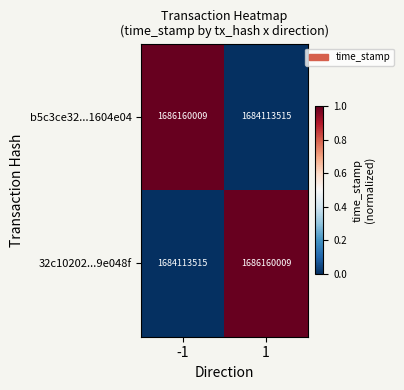

Rank the series at 1 from lowest to highest value.

b5c3ce32...1604e04, 32c10202...9e048f